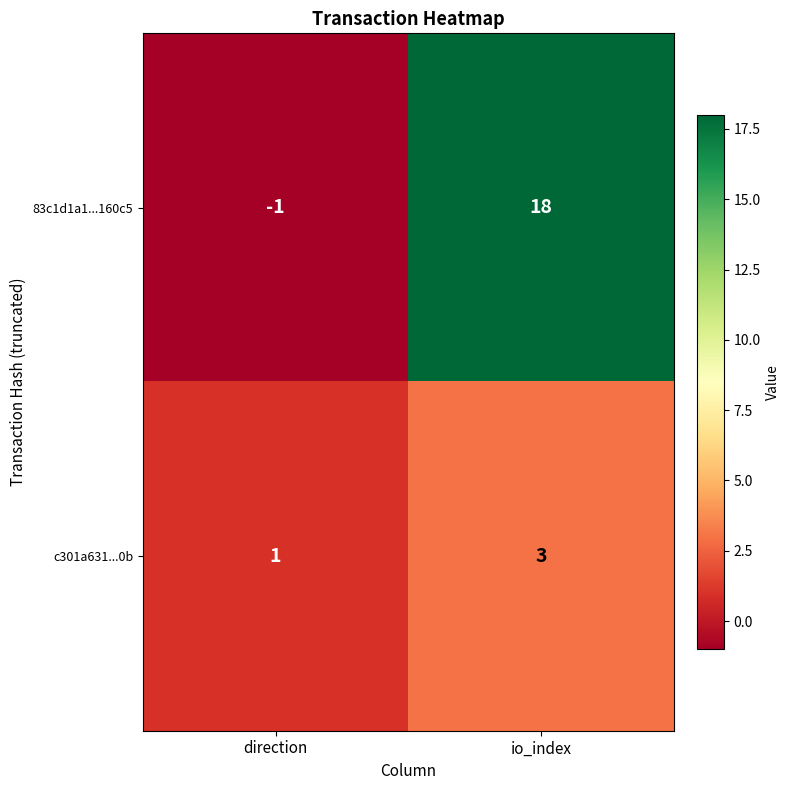

How many values in 83c1d1a1...160c5 are above zero?

1